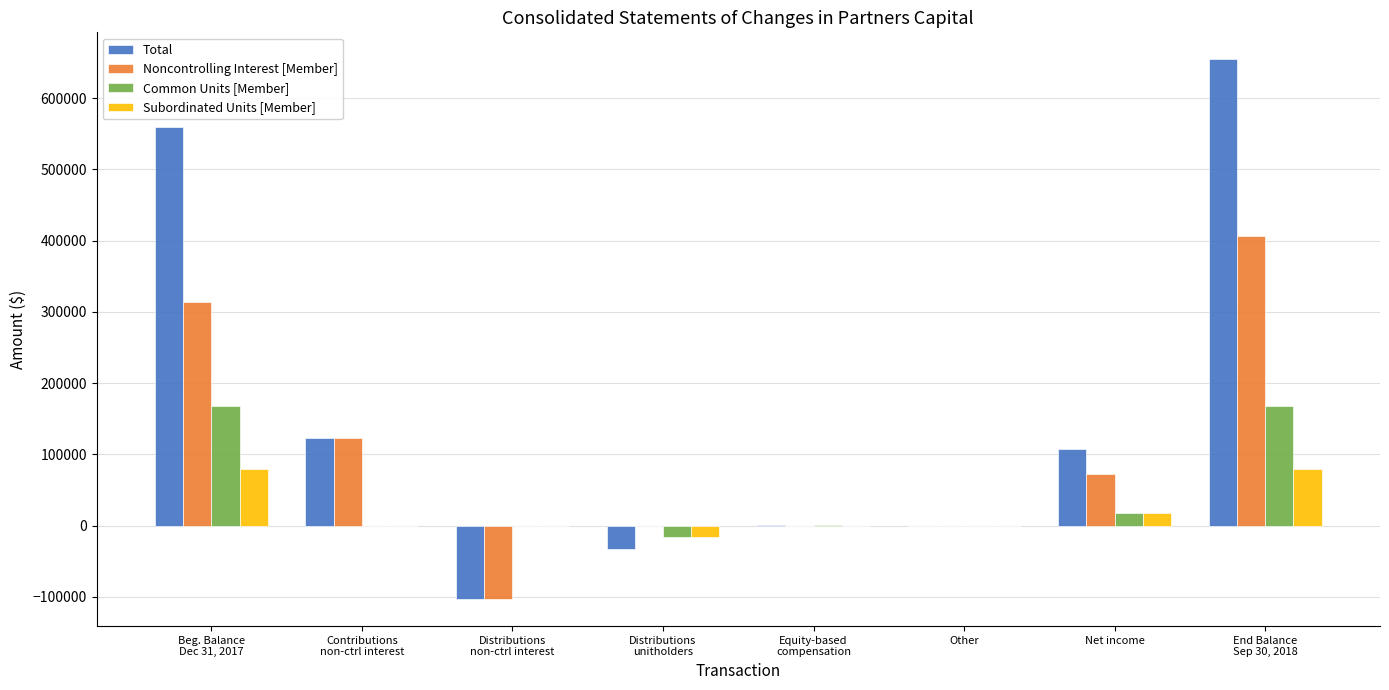

What is the sum of all Subordinated Units [Member] values?

160066